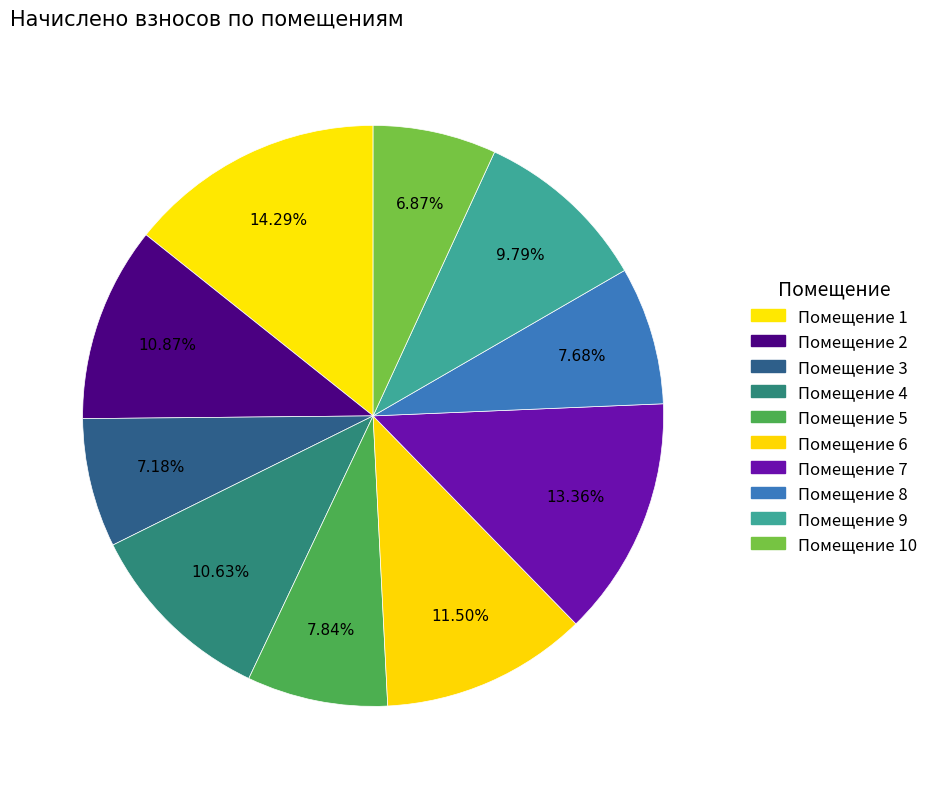

How many slices are in this pie chart?

10